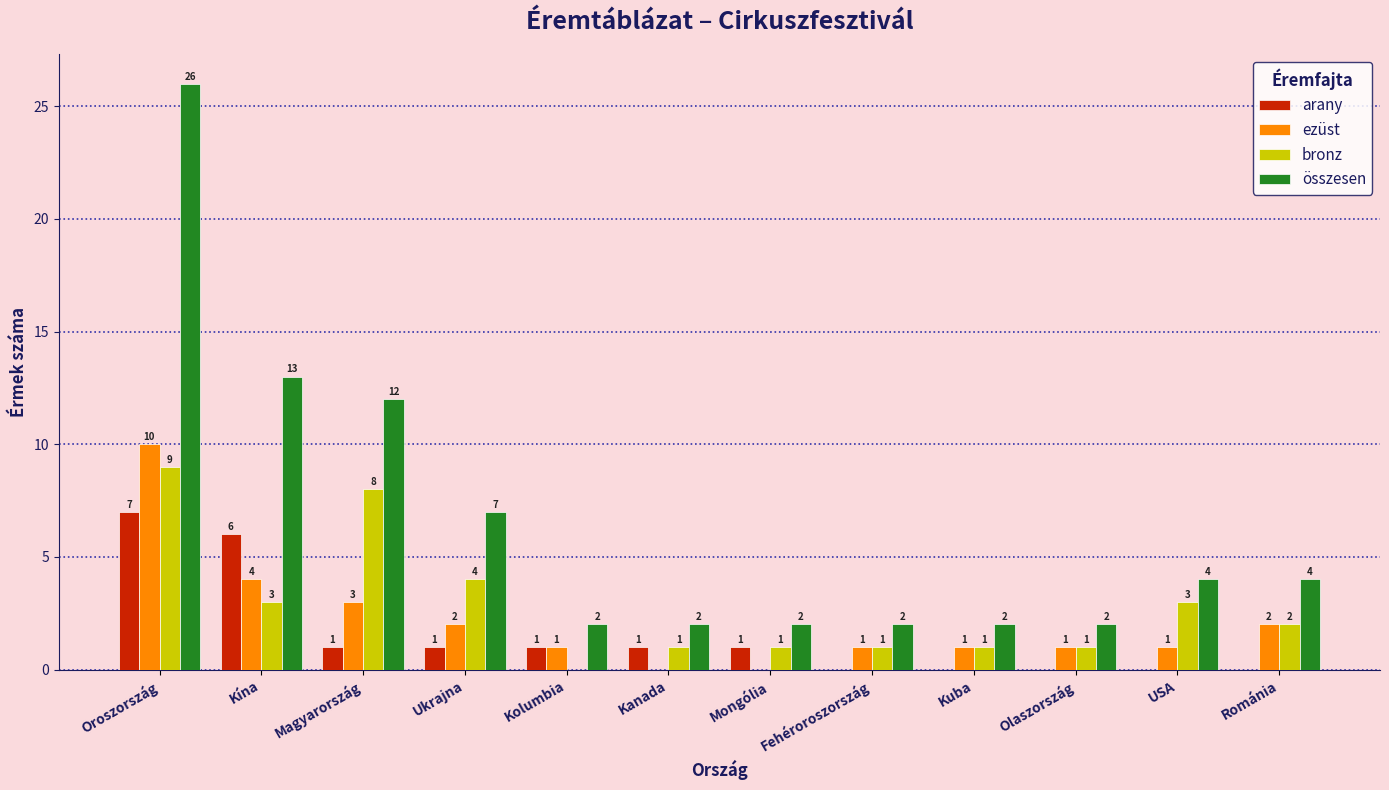

What is the maximum value shown in the chart?

26